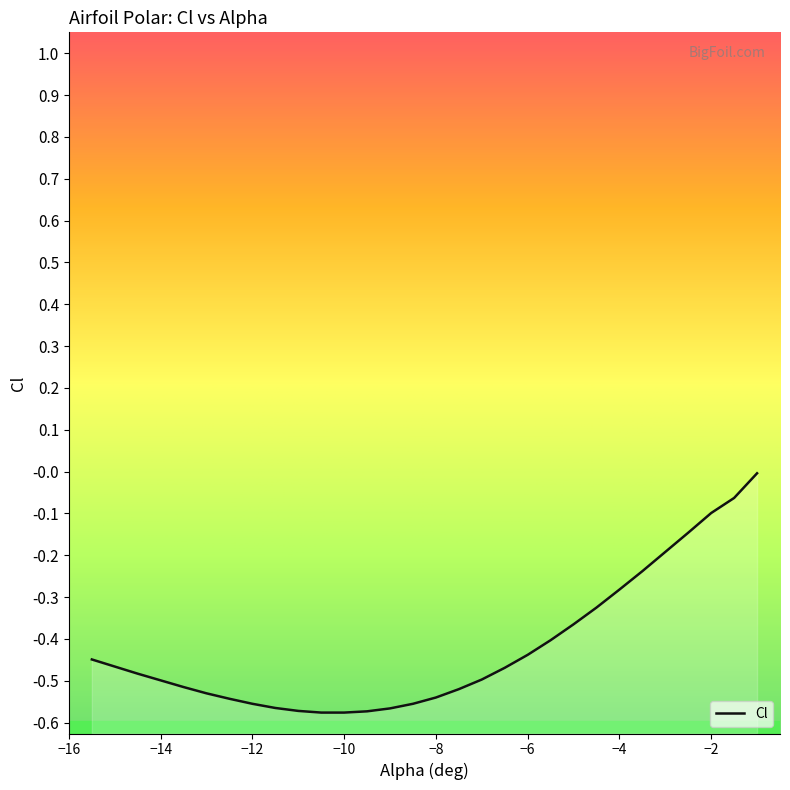

What is the difference between the values at -5.5 and -6.5?

0.1